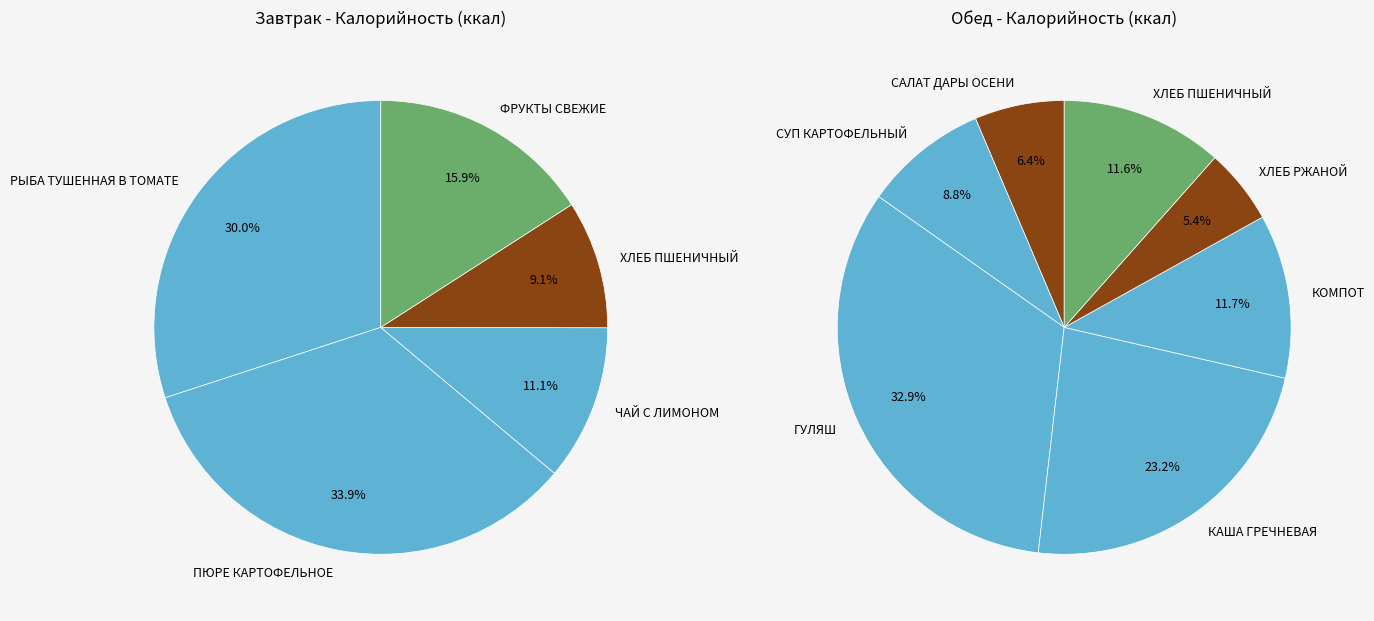

Combined, do ГУЛЯШ and САЛАТ ДАРЫ ОСЕНИ account for over 50%?

No